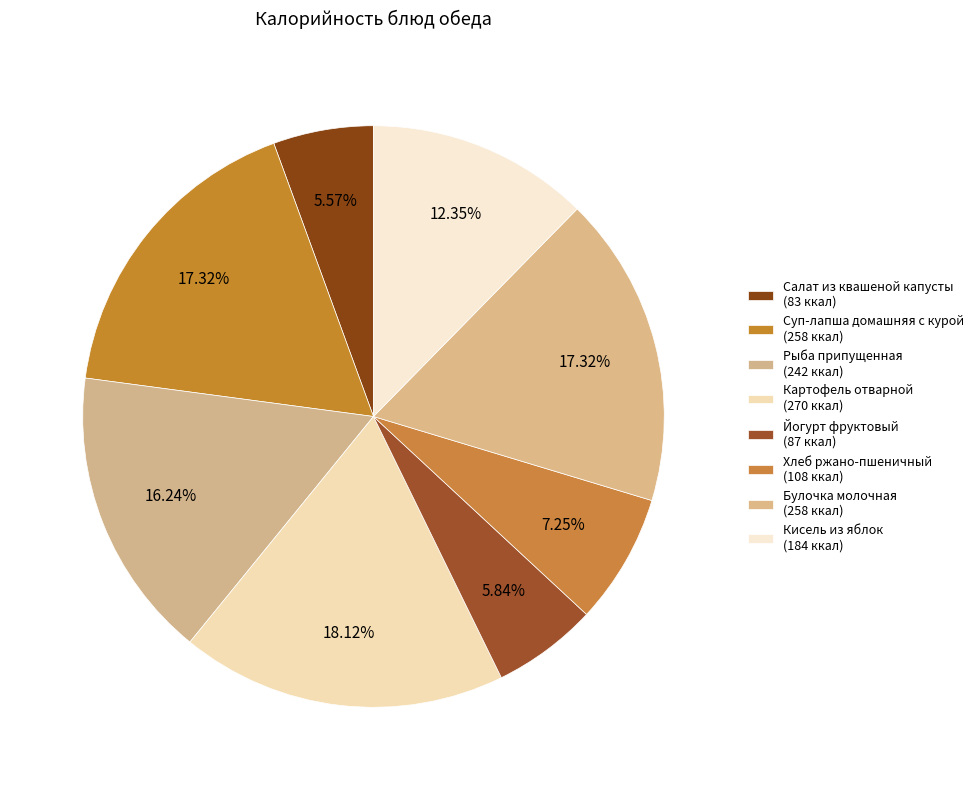

Is there any slice that represents more than half of the pie?

No